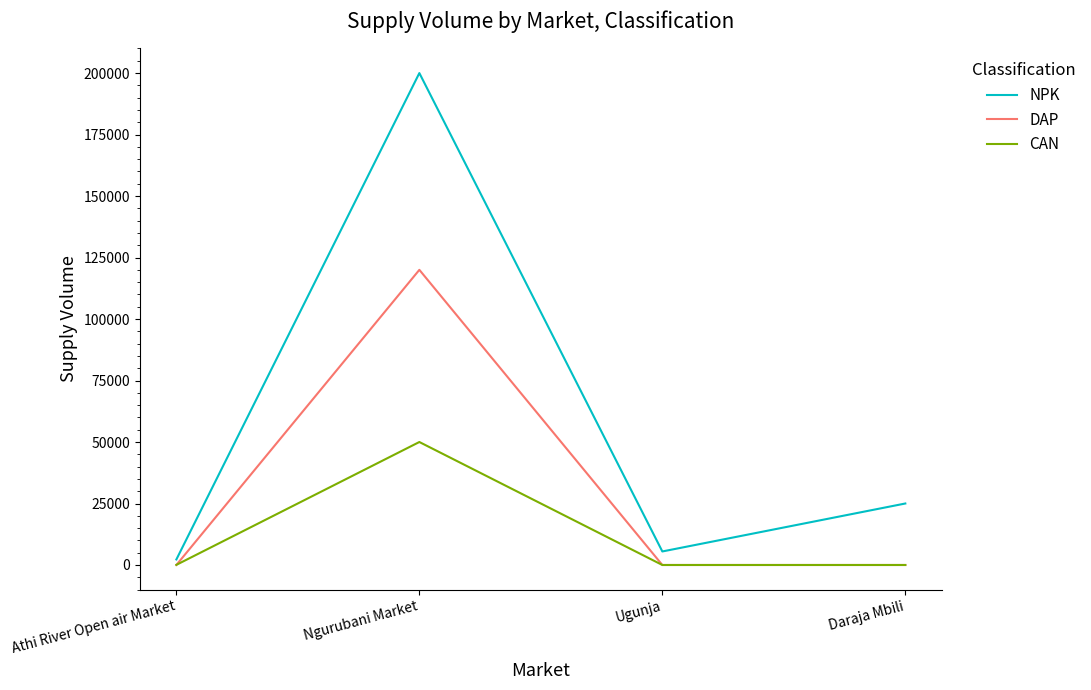

What is the total value across all series at Athi River Open air Market?

2310